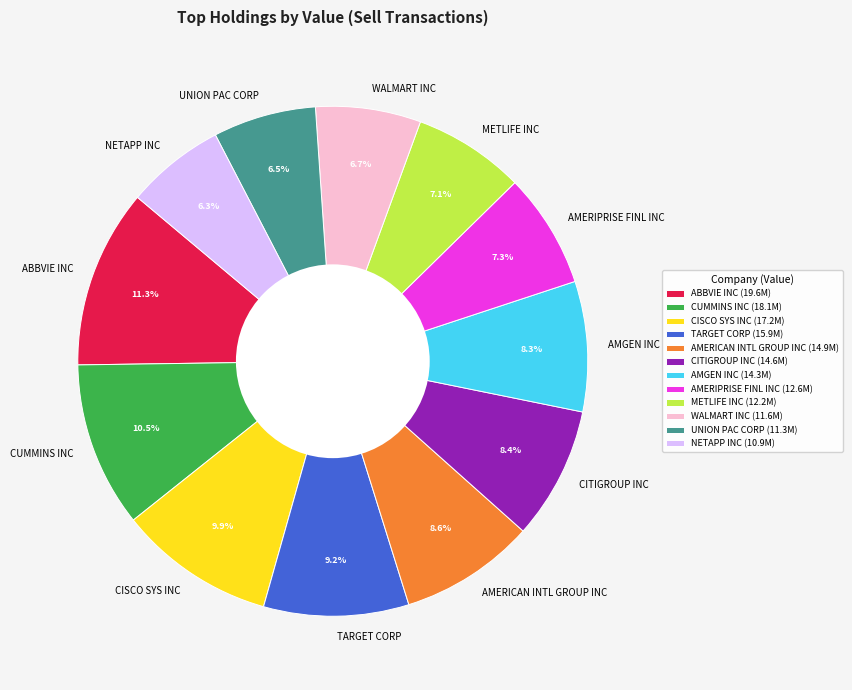

What percentage is NOT represented by TARGET CORP?

90.8%